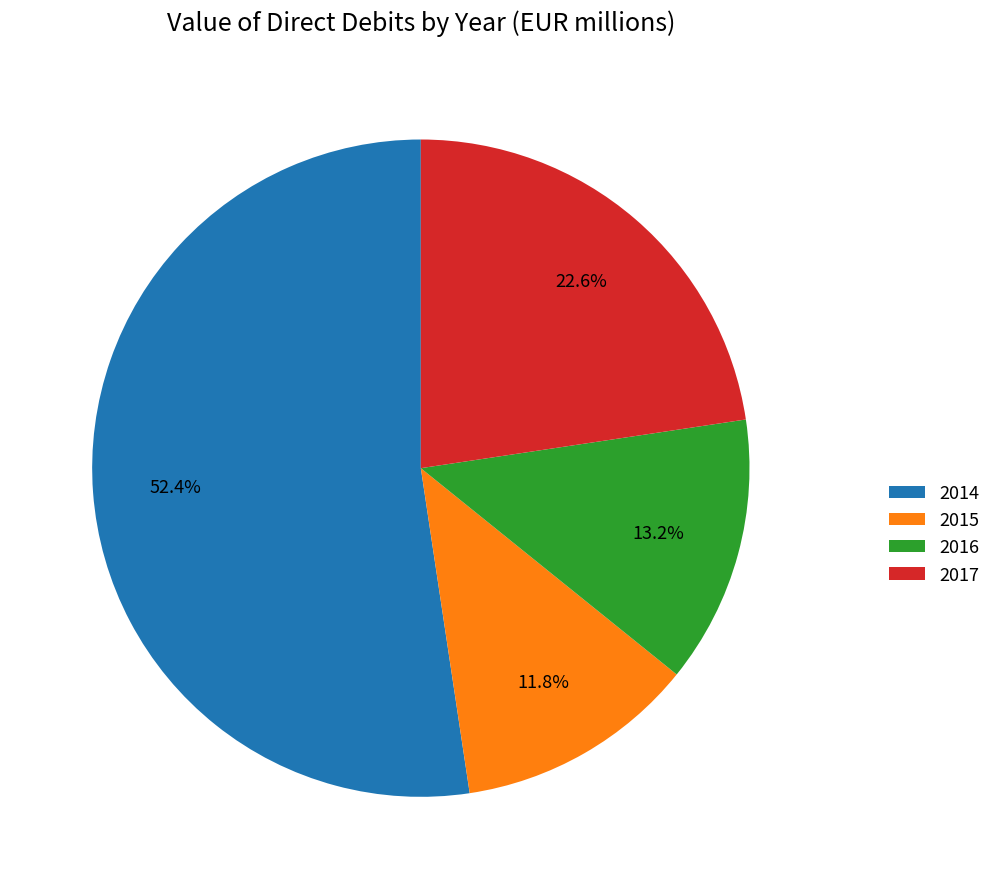

Rank the categories by value from highest to lowest.

2014, 2017, 2016, 2015